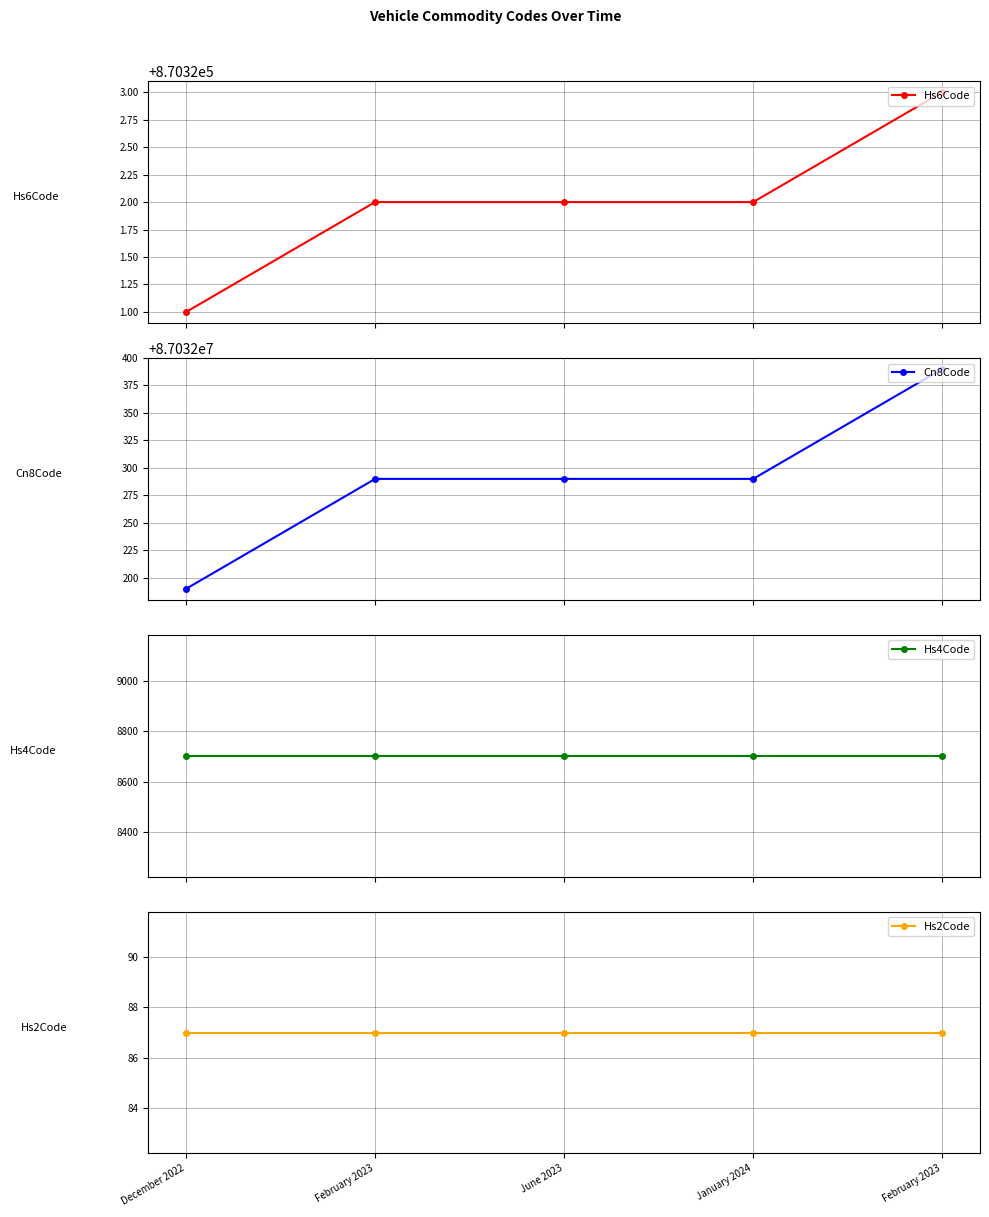

Is this an area chart (filled region under the line)?

No